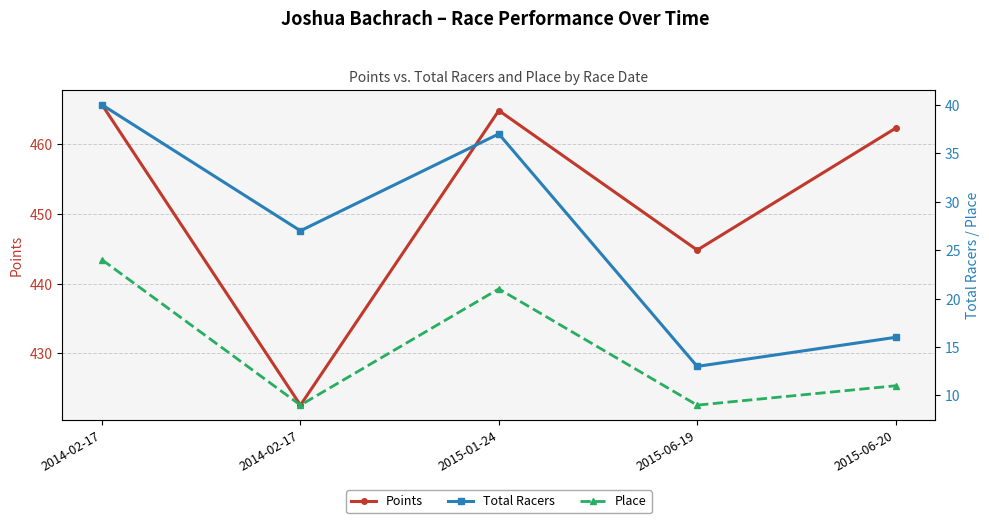

True or false: Total Racers and Points cross at least once.

False